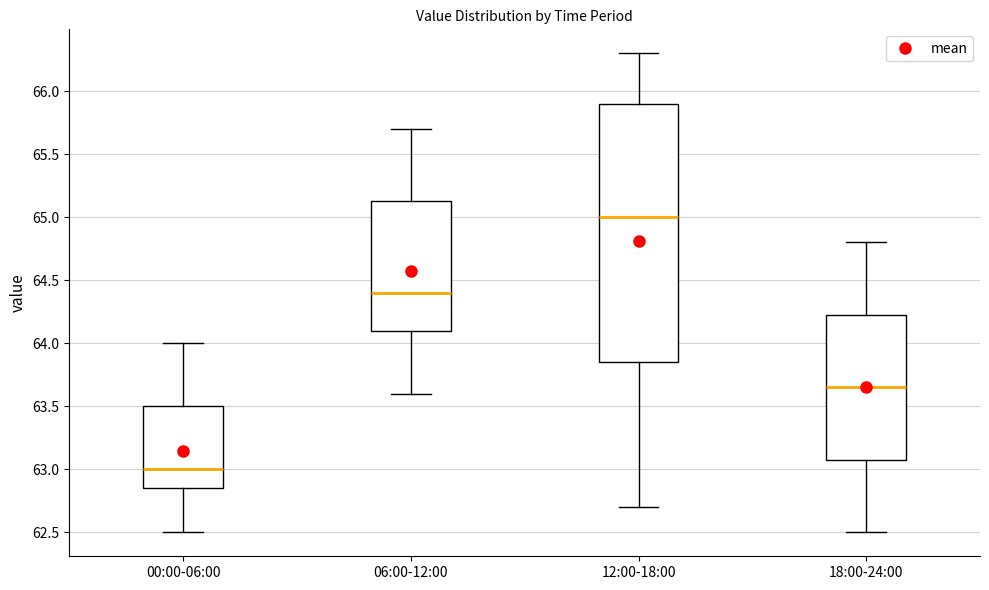

Comparing the boxes themselves (not the whiskers), which one is the tallest?

12:00-18:00